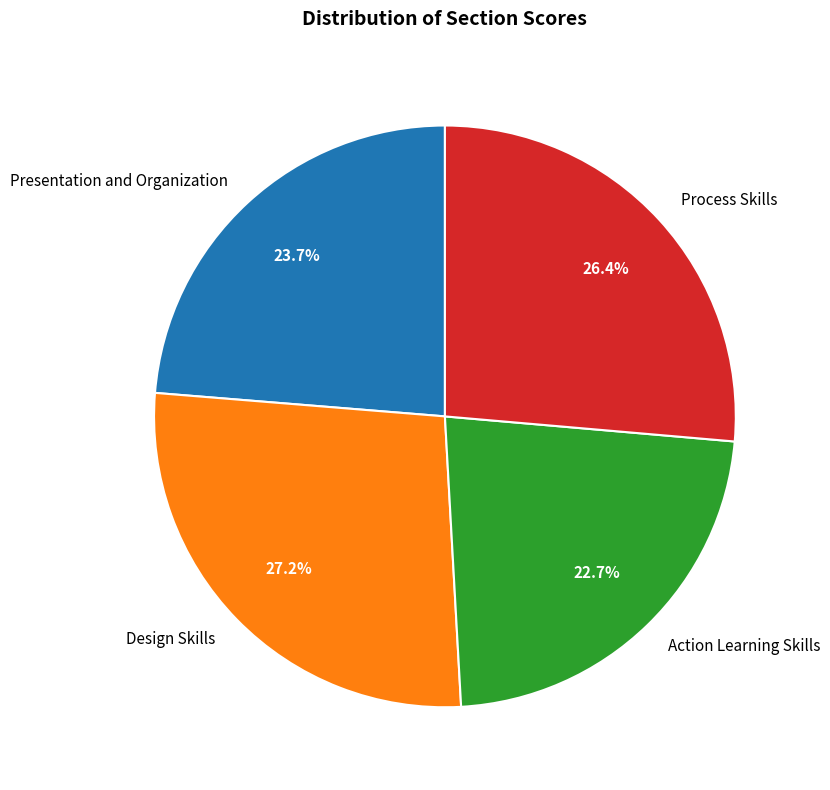

Is it true that Process Skills is 26% of the pie?

True